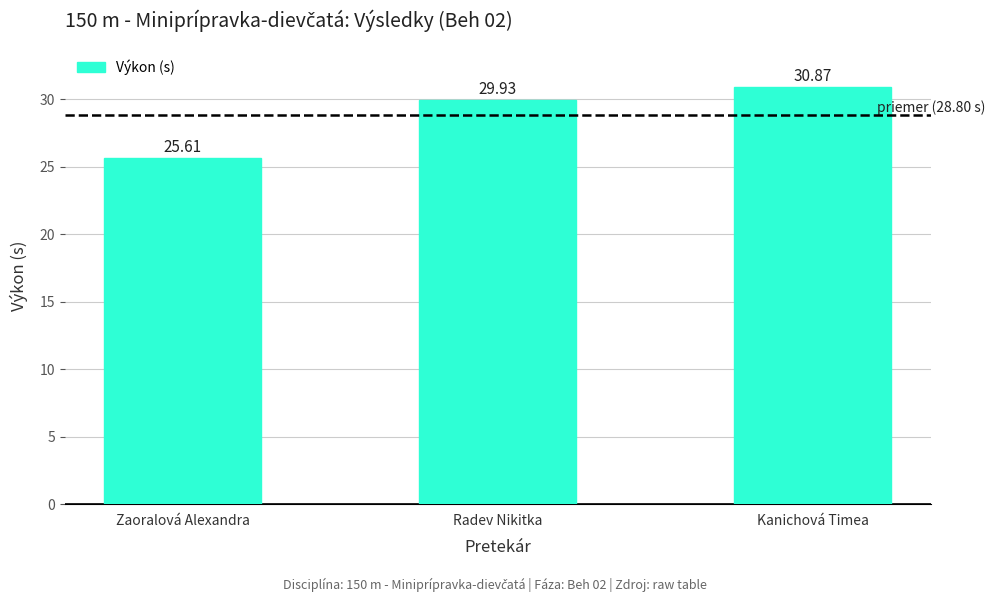

At which label is the value closest to 28?

Radev Nikitka